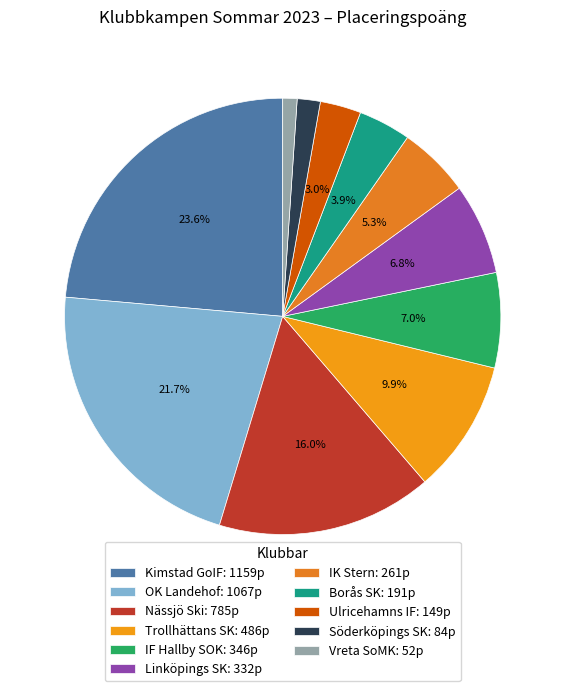

Is it true that OK Landehof is 22% of the pie?

True